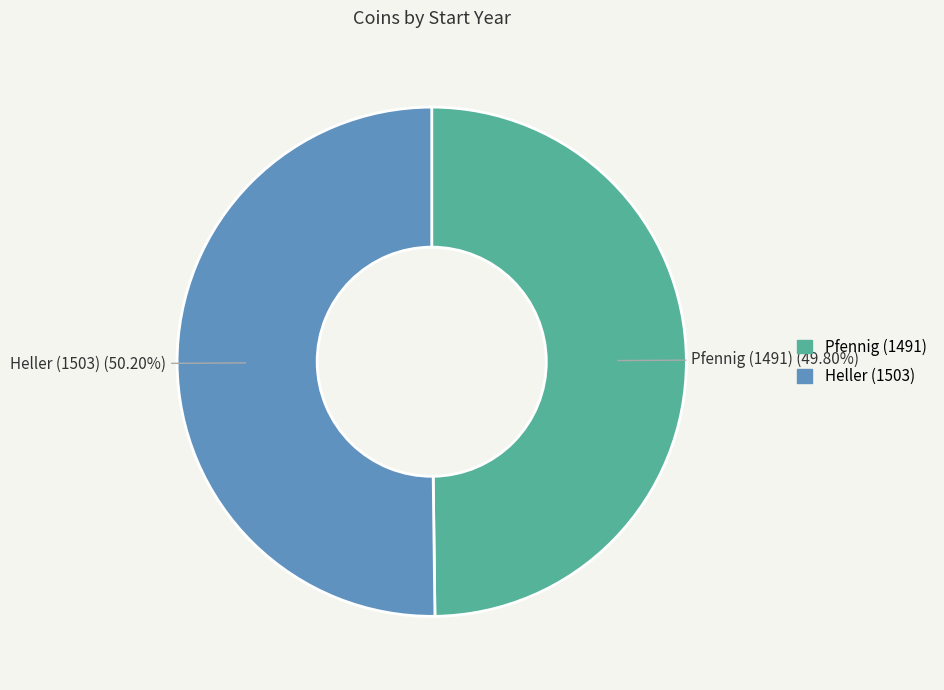

Is there a majority slice in this chart?

Yes